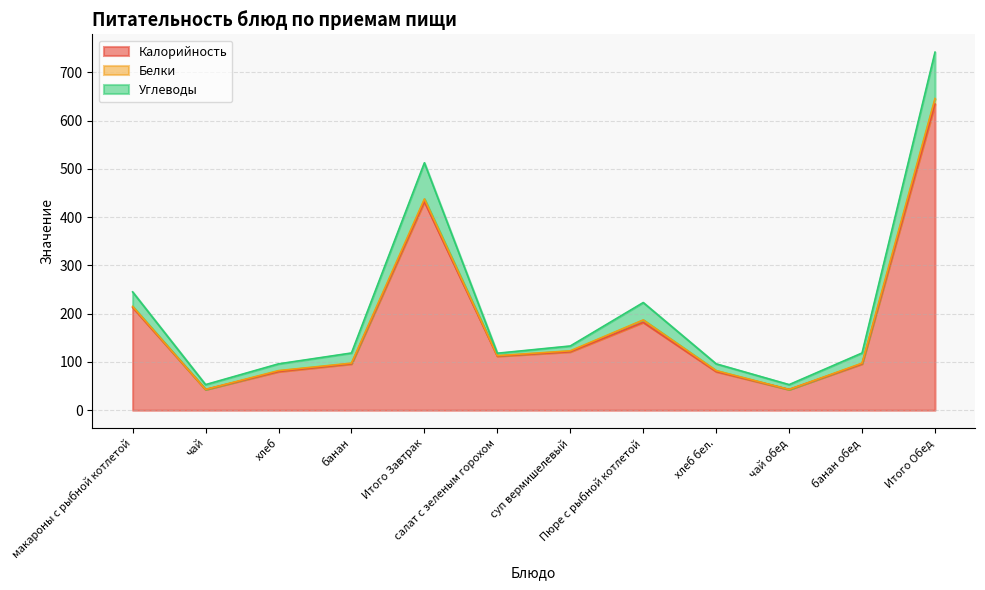

How many data points in Калорийность are less than 112?

6